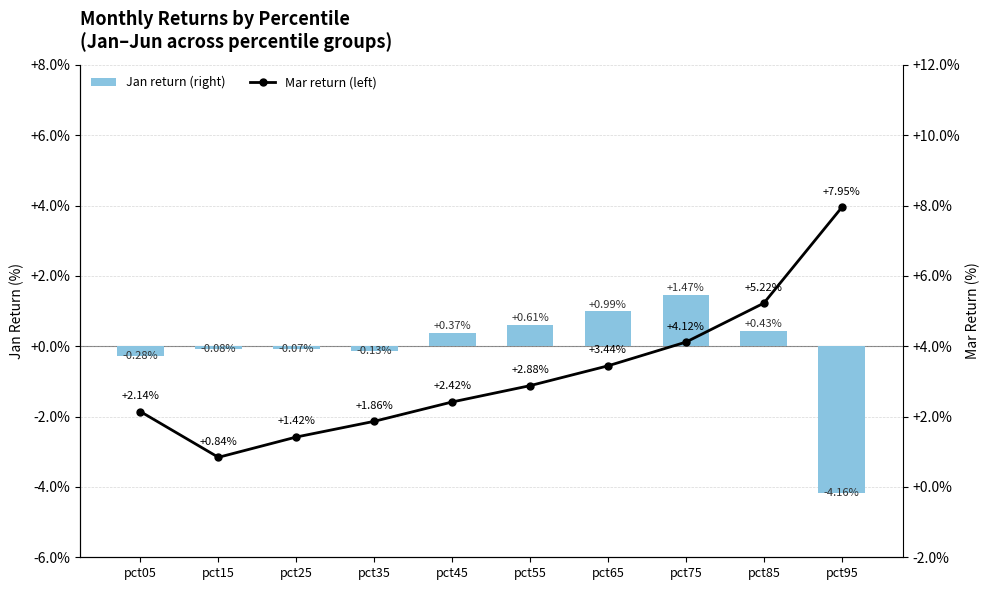

Is the value of Mar return (left) at pct55 greater than the value of Jan return (right) at pct65?

Yes